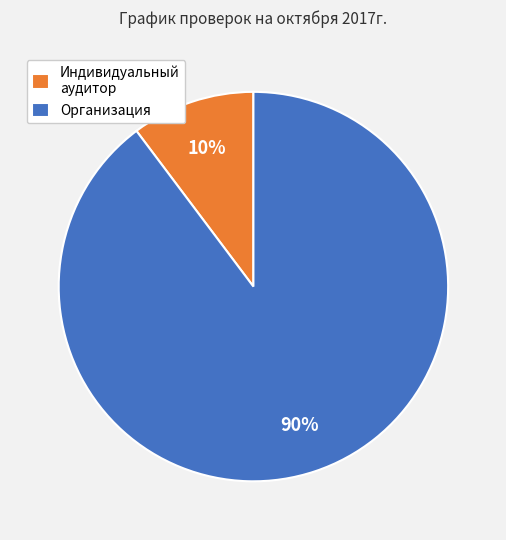

Do Индивидуальный аудитор and Организация together represent more than half of the pie?

Yes